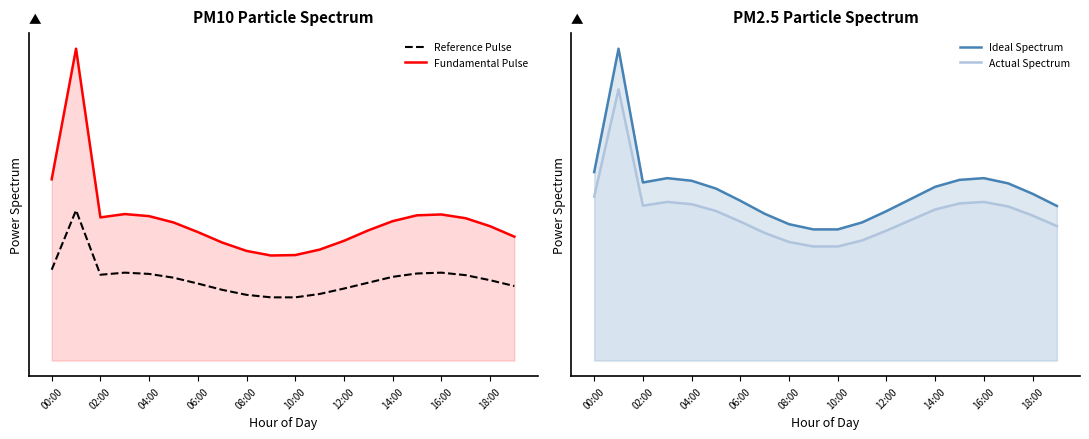

Does the chart have visible grid lines?

No